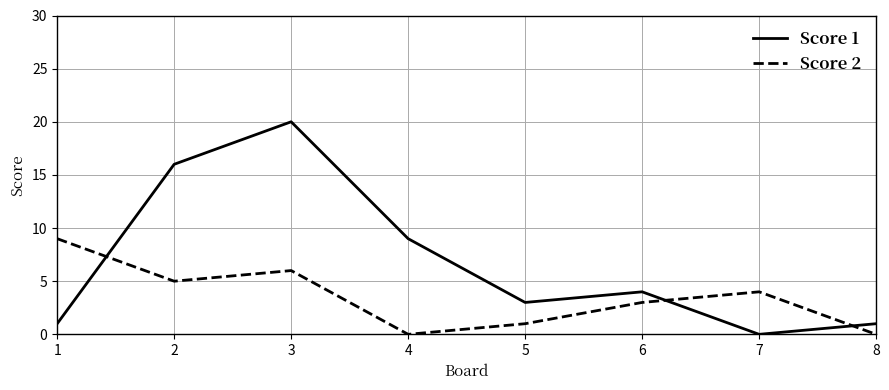

How many times do Score 2 and Score 1 cross each other?

3